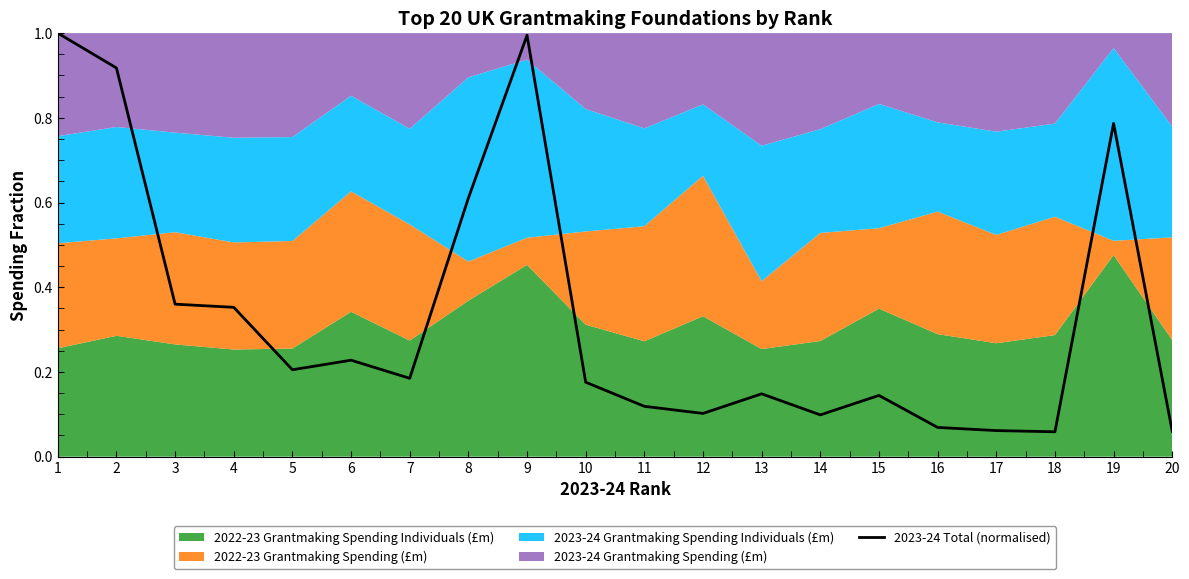

The value of 2023-24 Total (normalised) at 9 is 1.5. True or false?

False